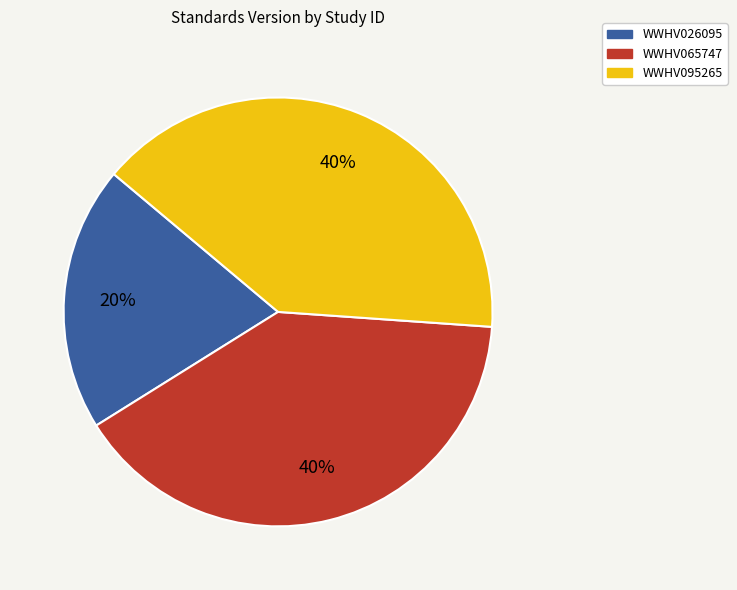

How many segments does this pie chart have?

3